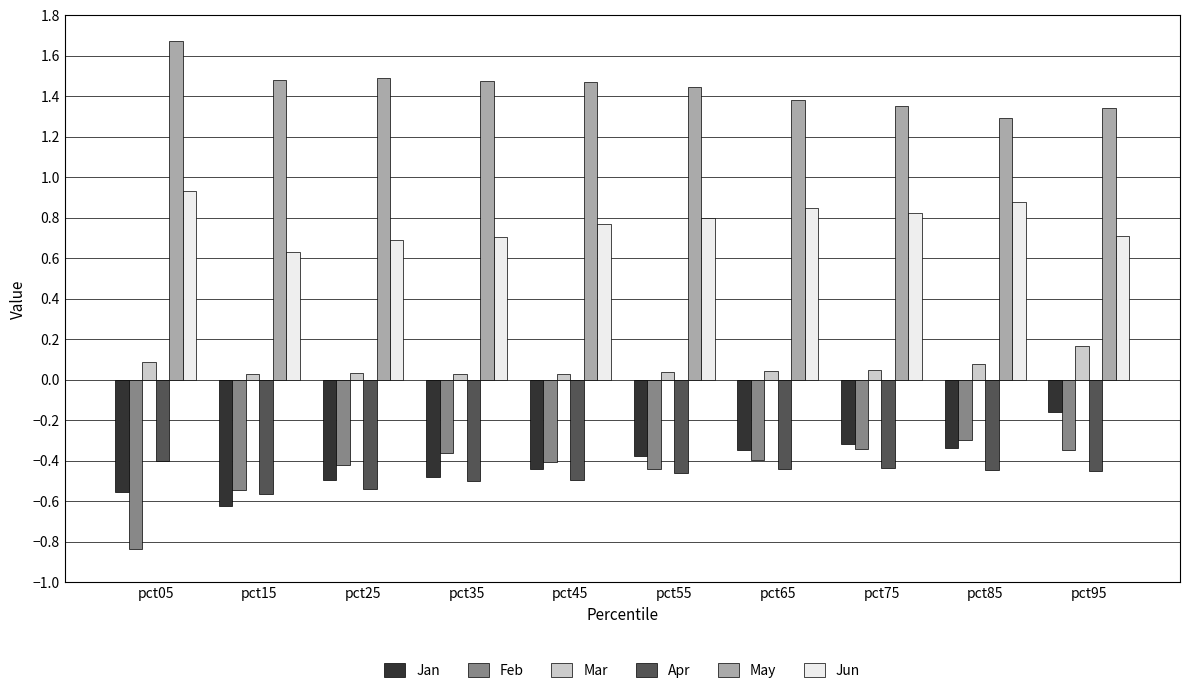

Which series has the largest total across all categories?

May